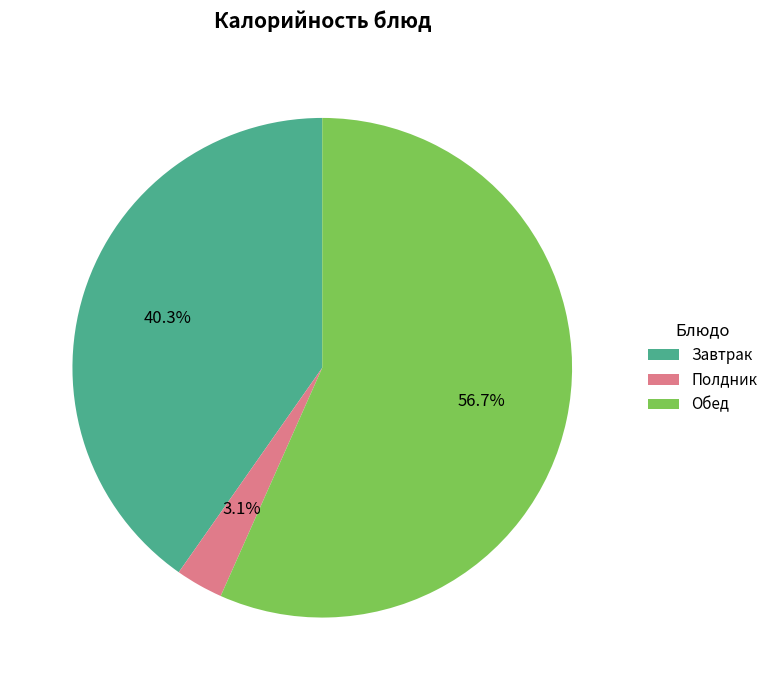

Which category has the biggest portion of the pie?

Обед